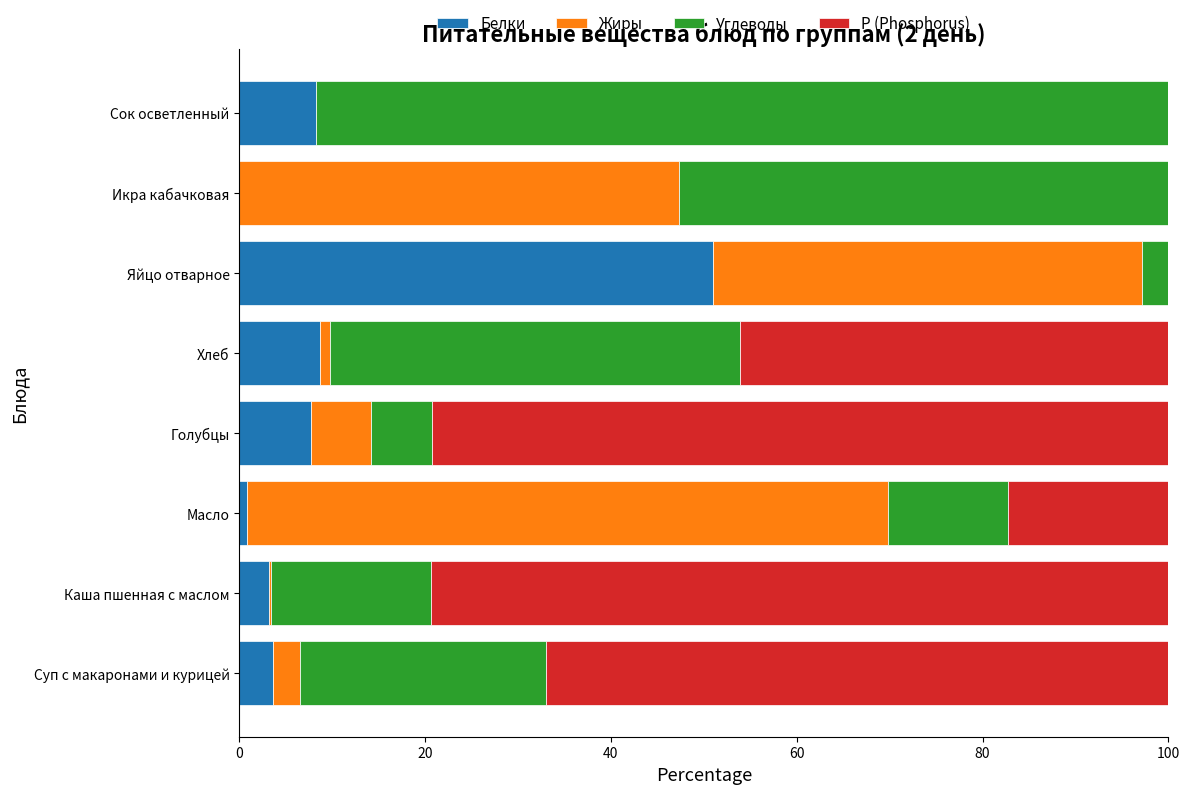

At which label does Белки reach its peak?

Яйцо отварное